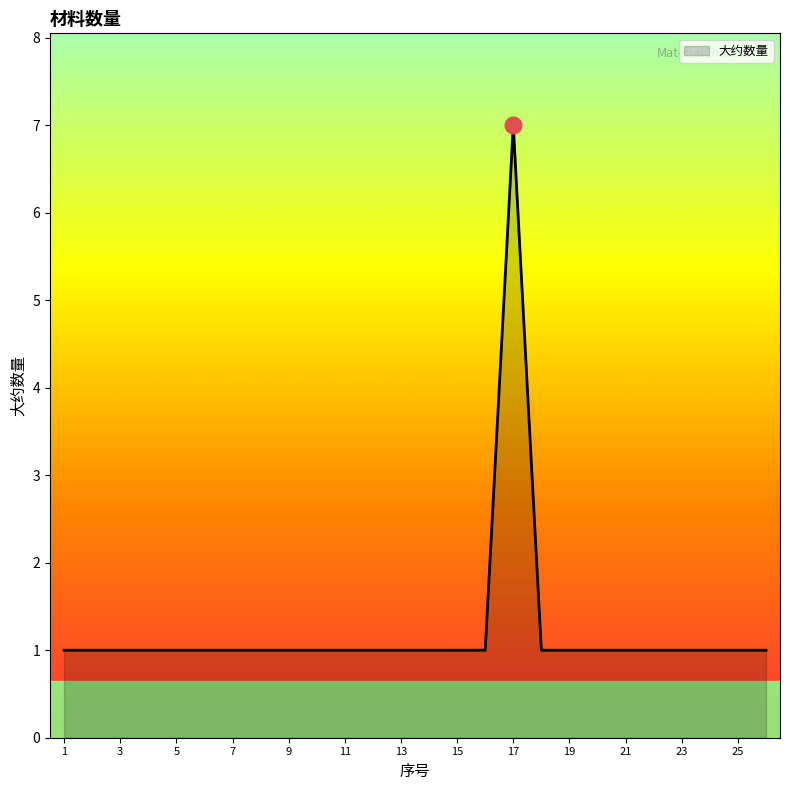

How many lines are shown in the chart?

1